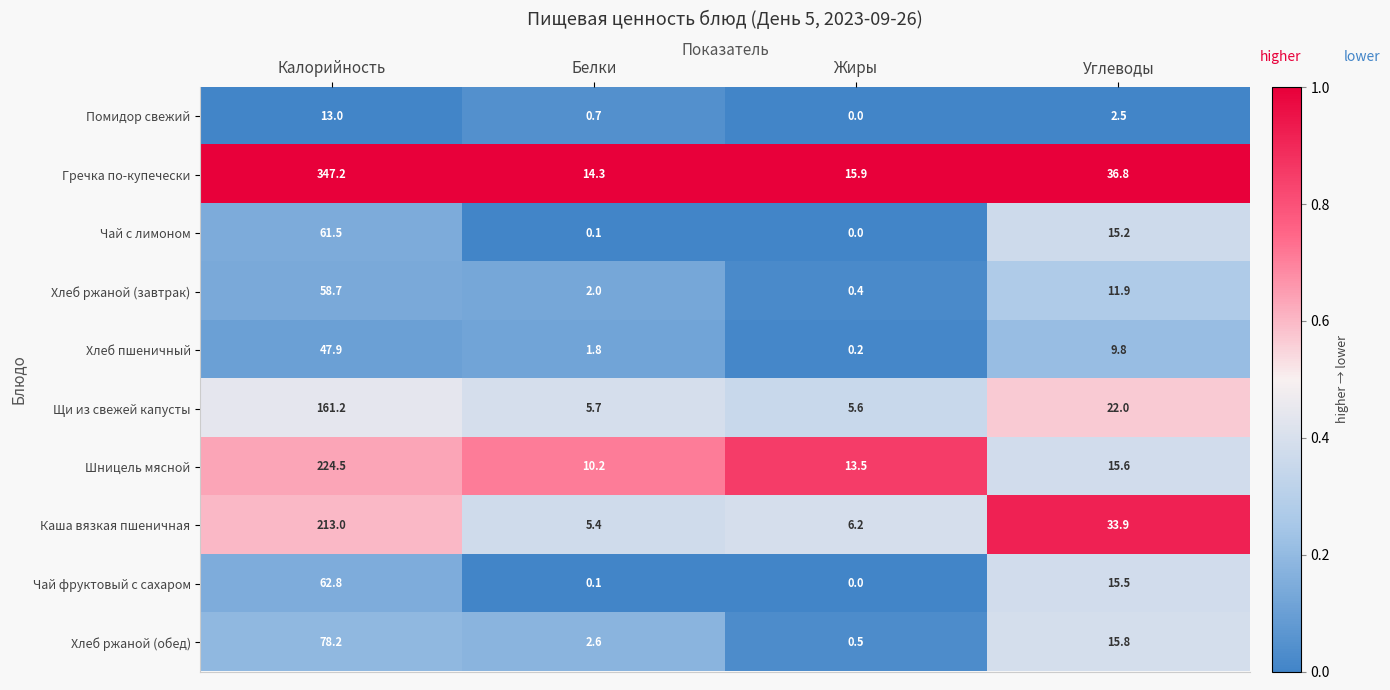

List the series in order of their peak value, lowest first.

Помидор свежий, Хлеб пшеничный, Хлеб ржаной (завтрак), Чай с лимоном, Чай фруктовый с сахаром, Хлеб ржаной (обед), Щи из свежей капусты, Каша вязкая пшеничная, Шницель мясной, Гречка по-купечески